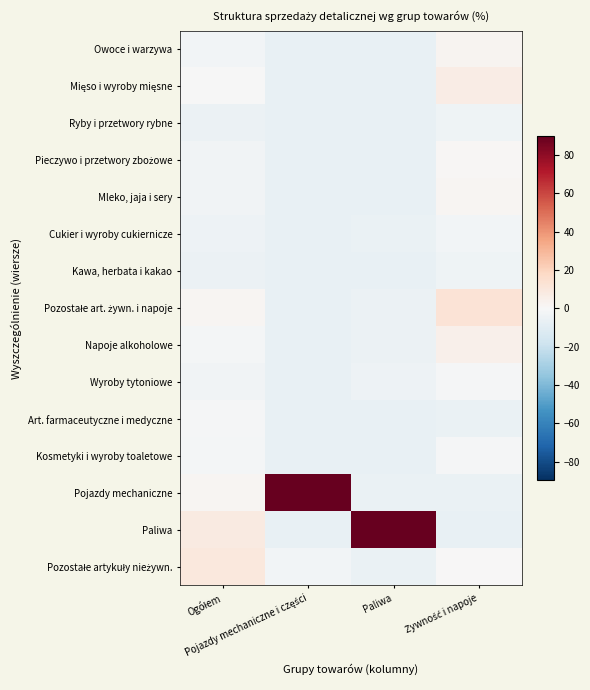

What is the total value across all series at Paliwa?

5.3